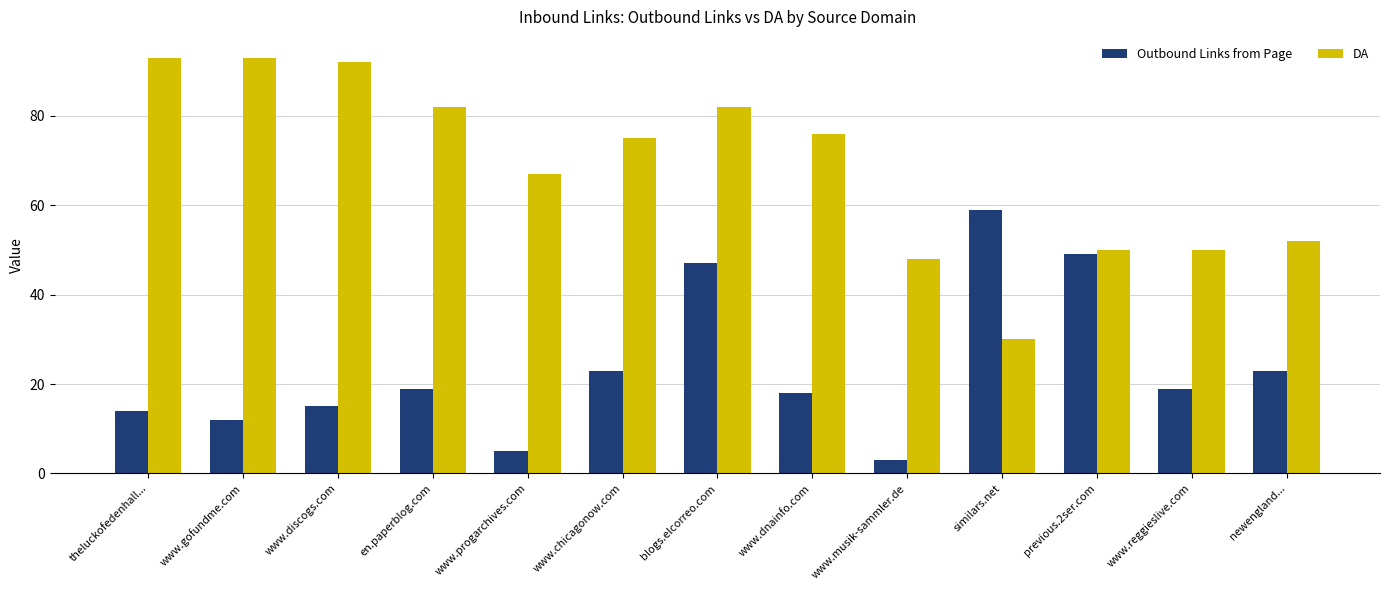

List the series in order of their overall mean, lowest first.

Outbound Links from Page, DA